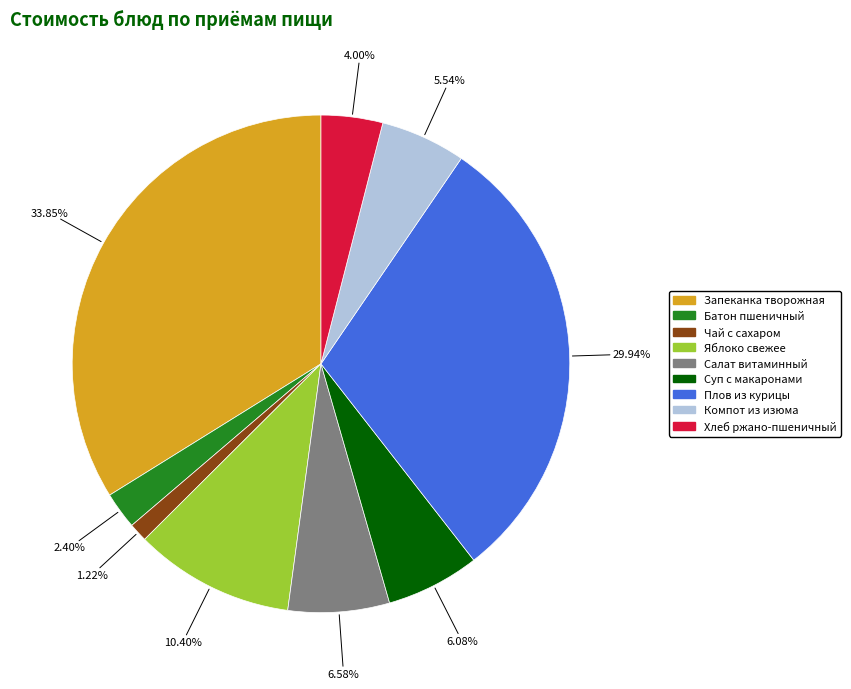

Is there any slice that represents more than half of the pie?

No